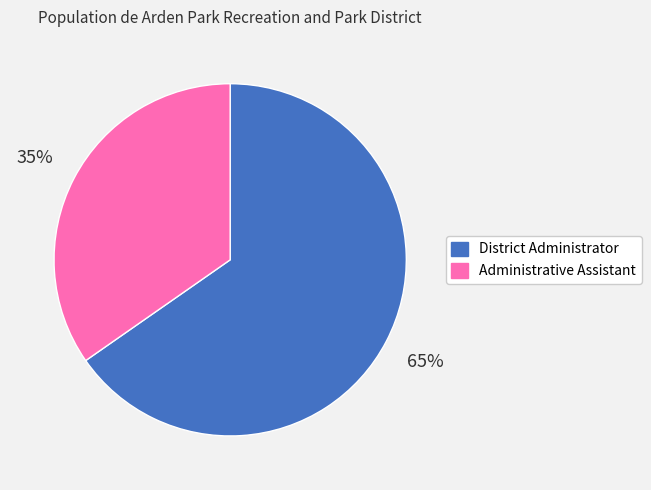

Does any single category account for the majority?

Yes